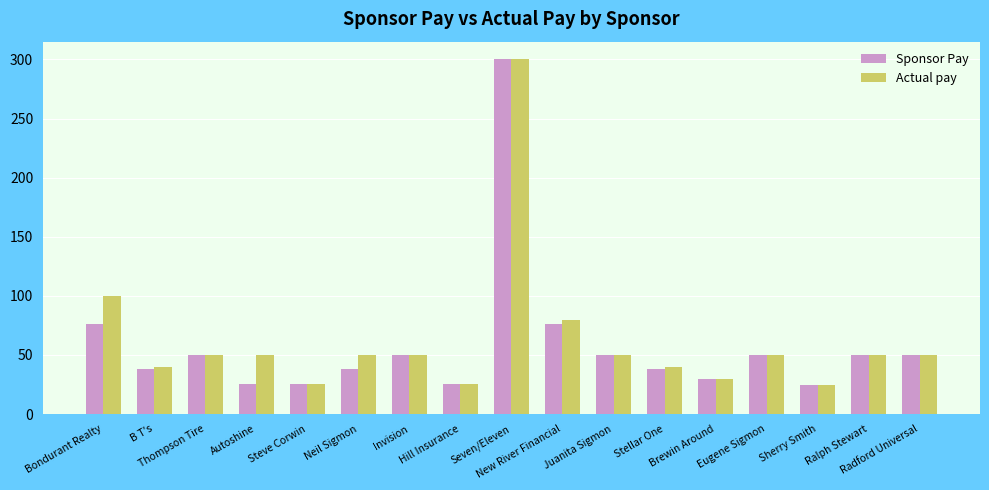

What is the difference between the Sponsor Pay values at Steve Corwin and Eugene Sigmon?

24.5